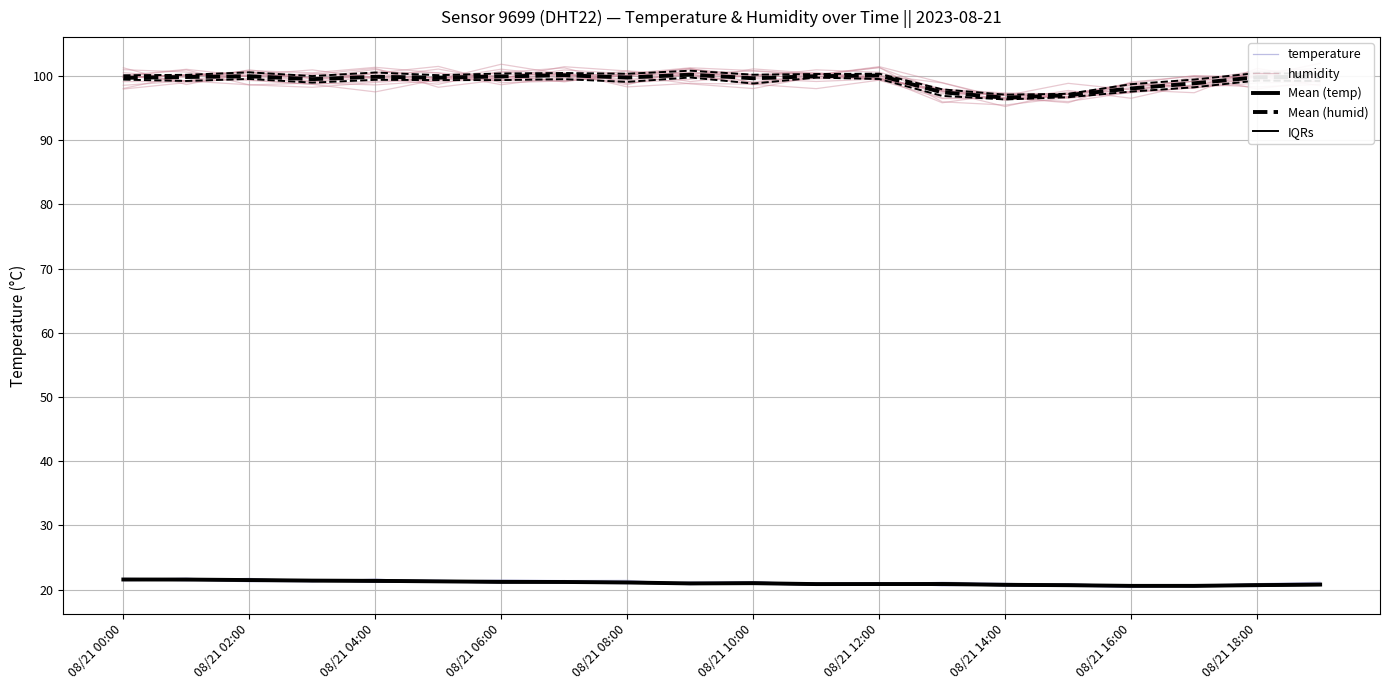

How many lines are shown in the chart?

5